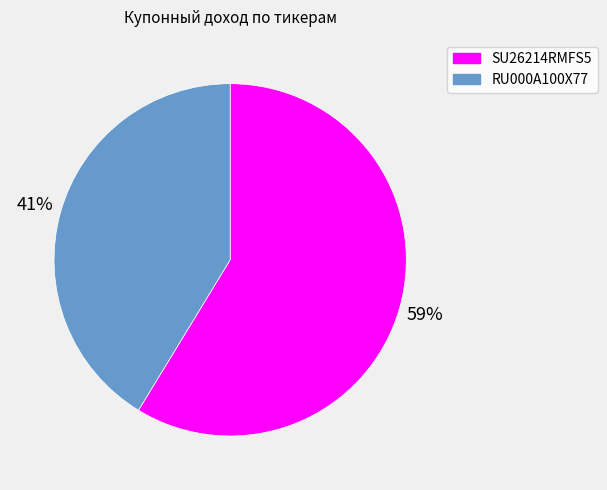

Do RU000A100X77 and SU26214RMFS5 together represent more than half of the pie?

Yes